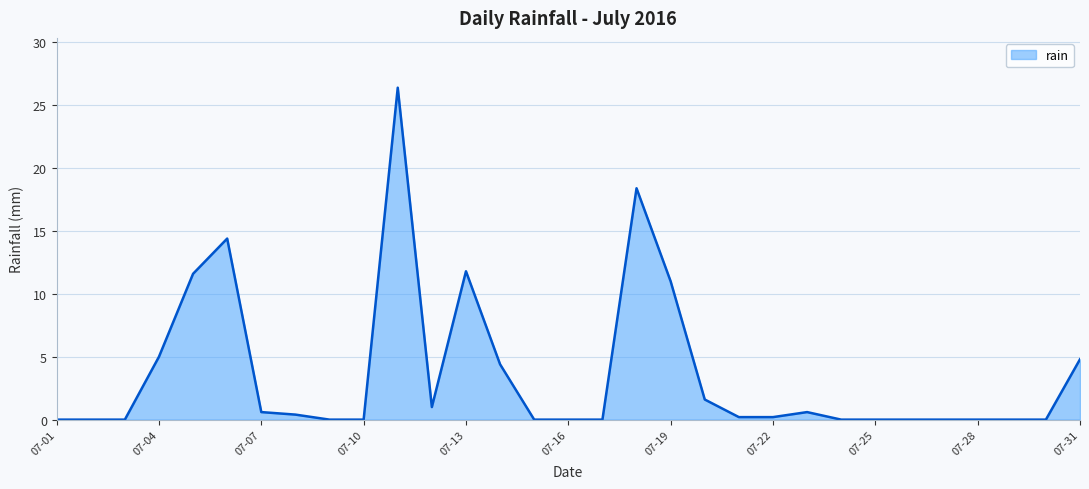

What is the difference between the maximum and minimum values?

26.4